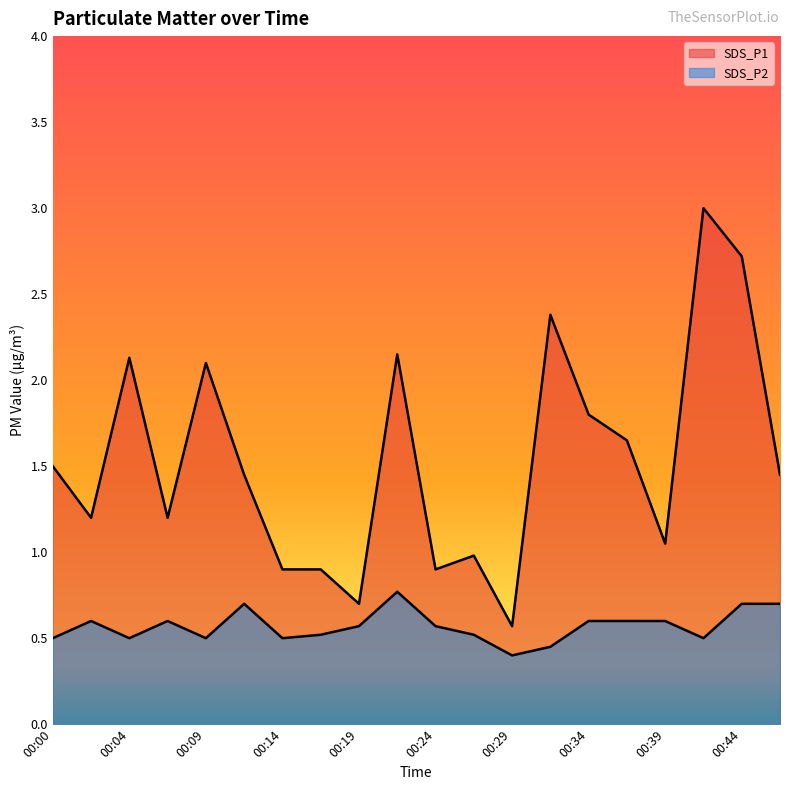

What is the difference between the maximum and minimum values in the SDS_P2 series?

0.4